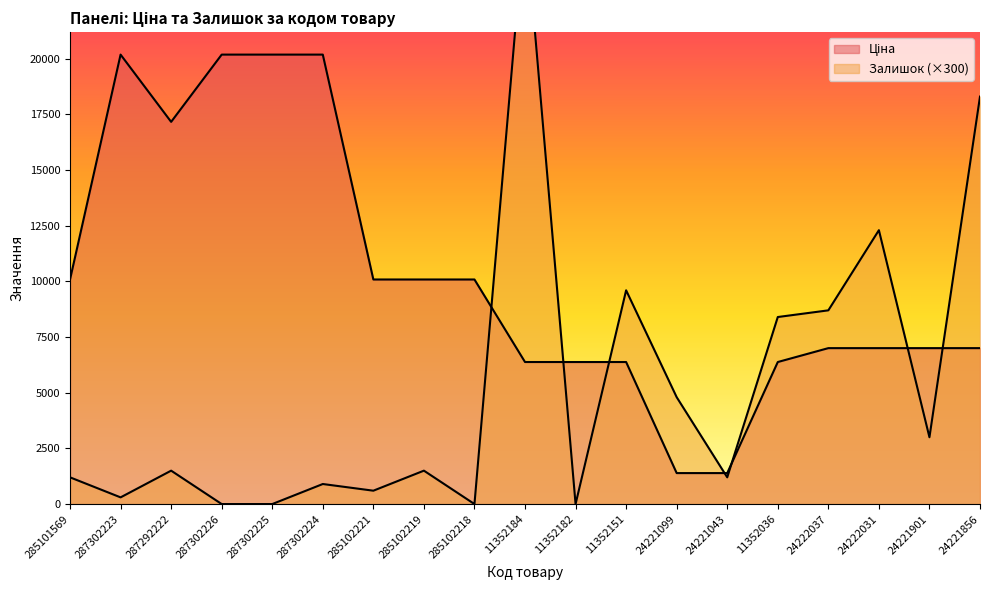

What are all the series names shown in the legend?

Ціна, Залишок